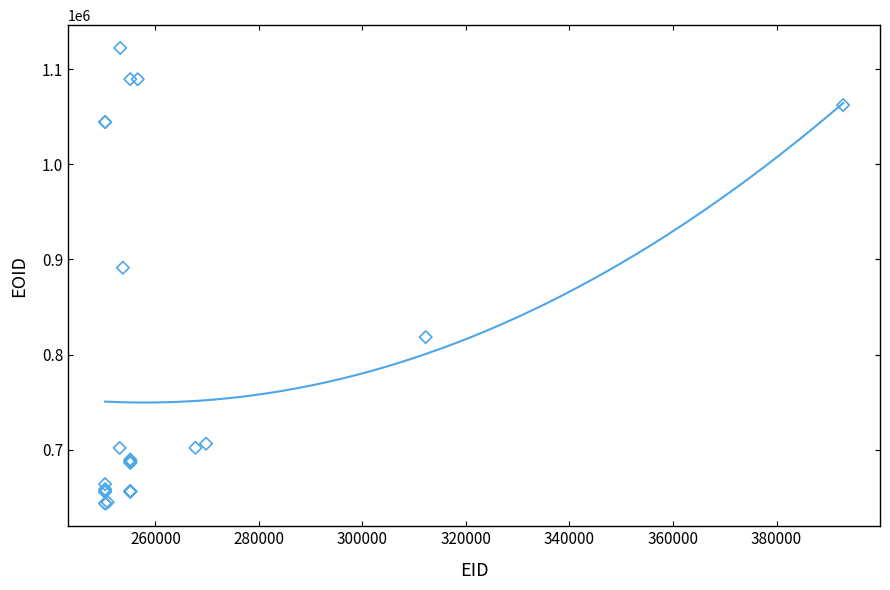

What Y value in the scatter plot is closest to 882870?

891289